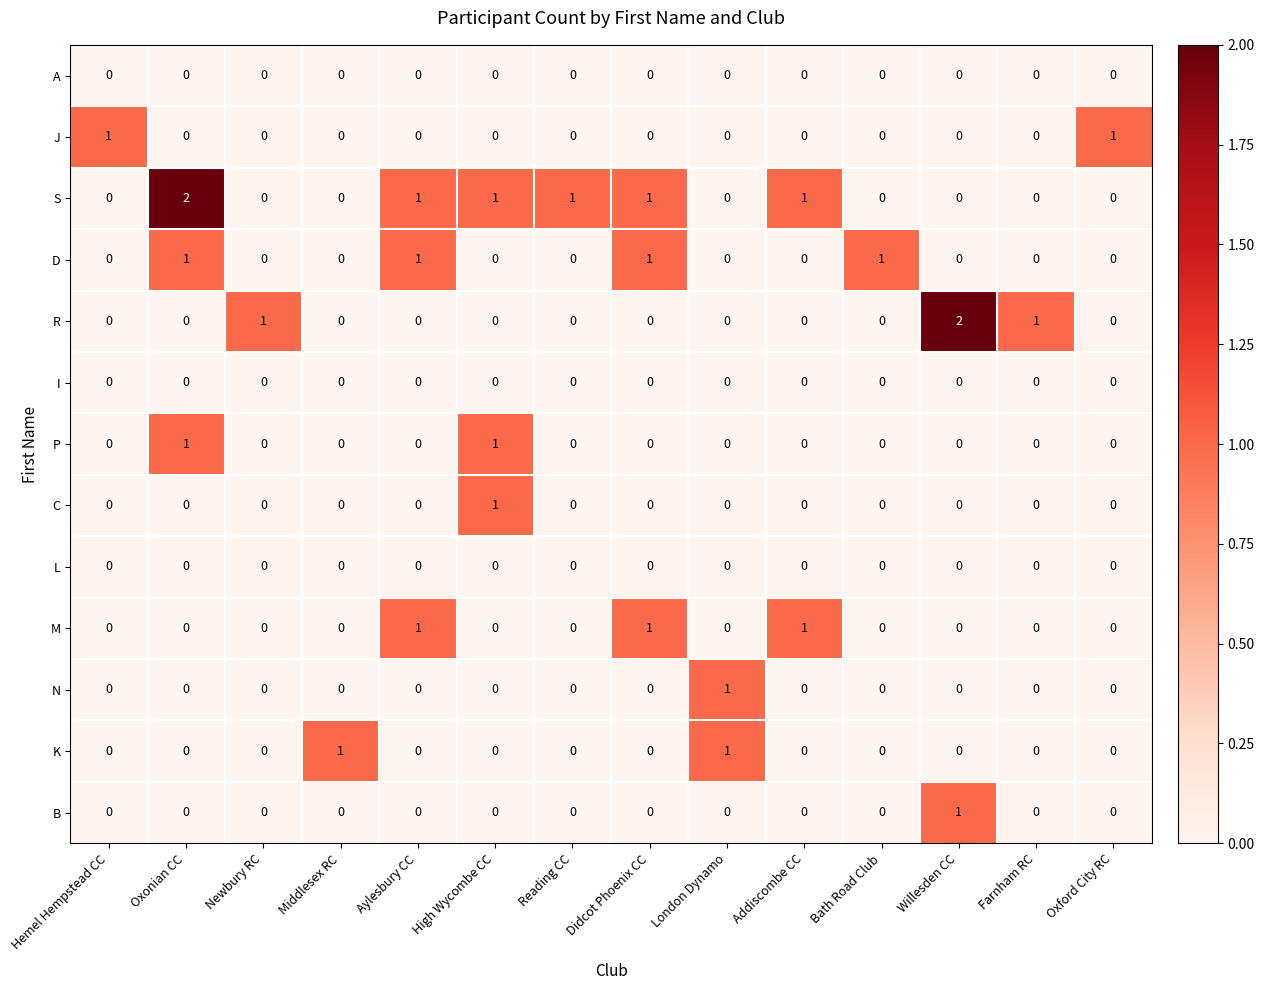

Which series has the largest total across all categories?

S